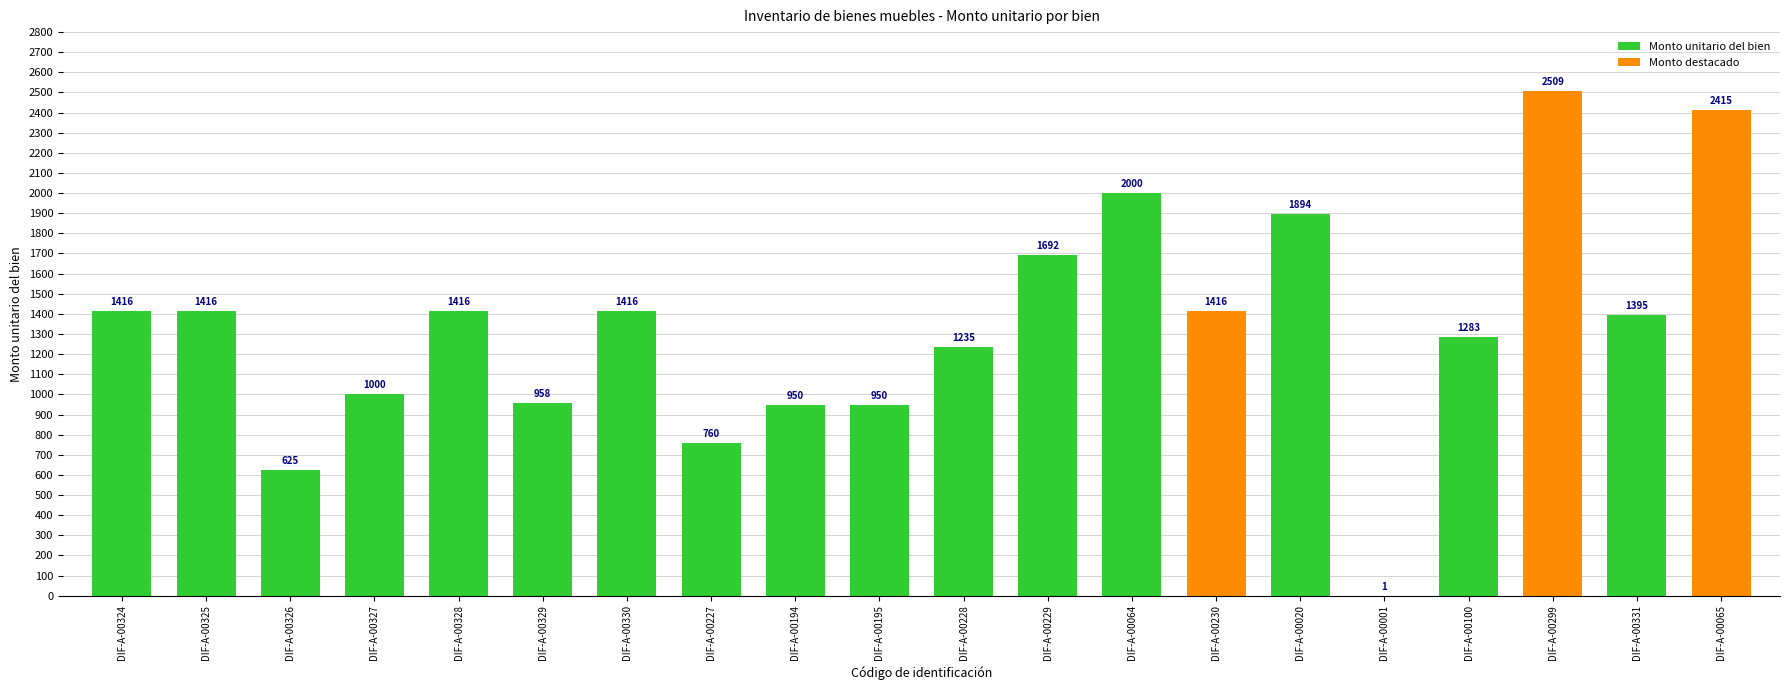

The value at DIF-A-00327 is 1508.0. True or false?

False